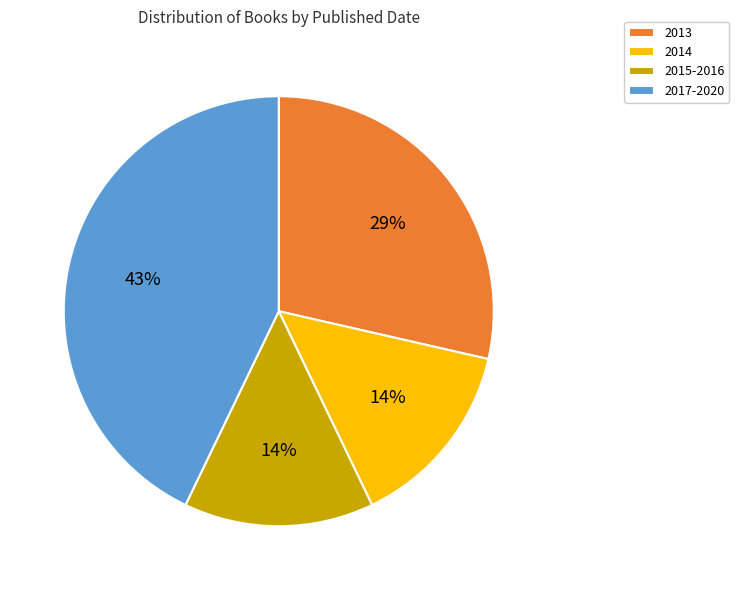

How many segments does this pie chart have?

4